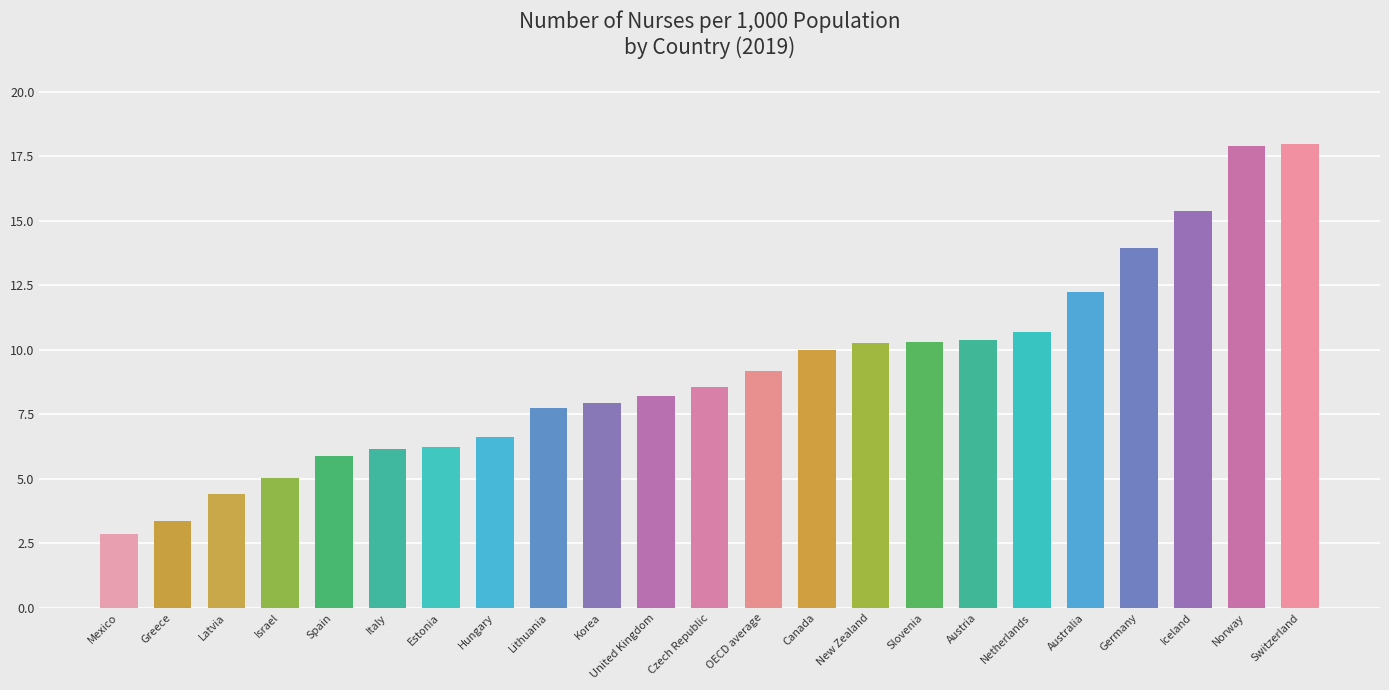

What is the label of the 6th bar from the left?

Italy